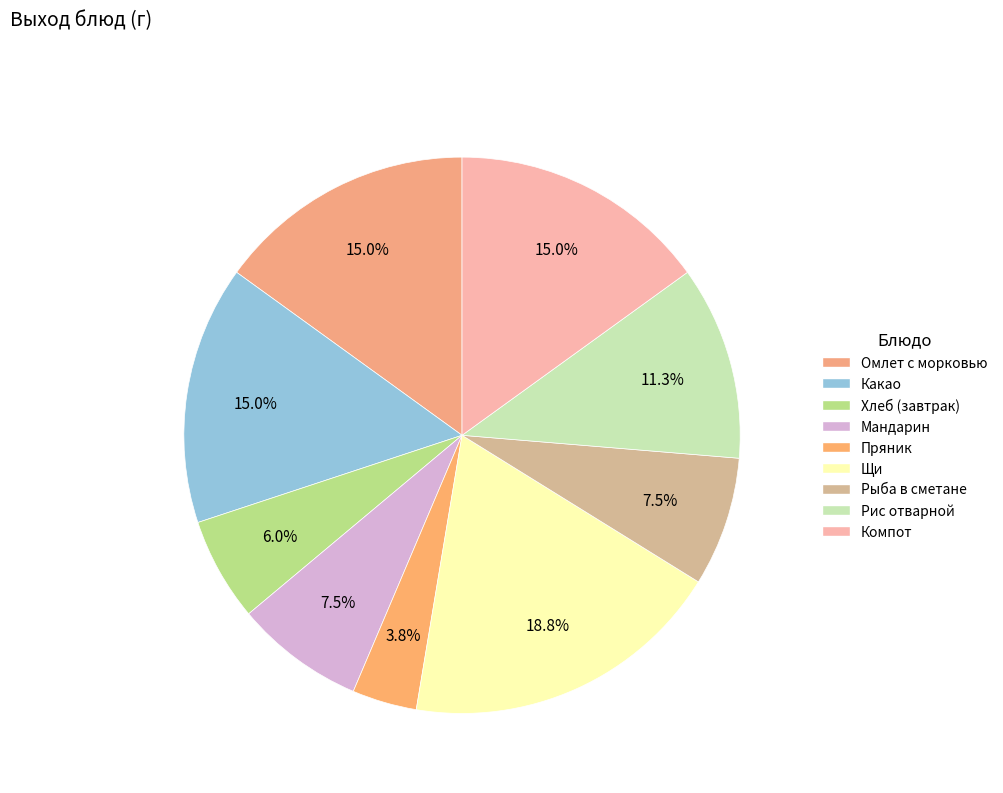

What is the smallest slice in the pie chart?

Пряник